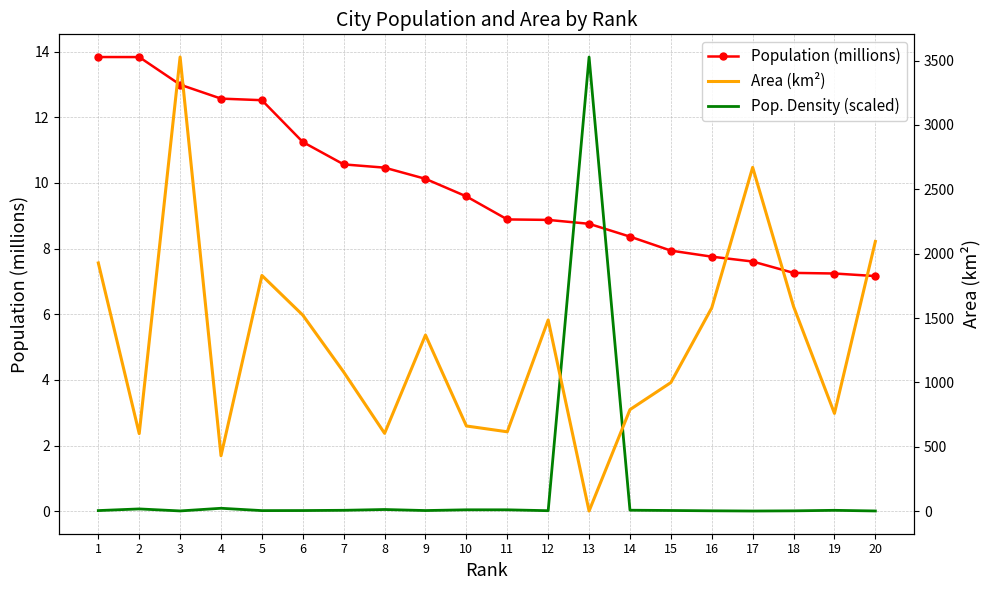

After their last crossing, which series has the higher values: Population (millions) or Pop. Density (scaled)?

Population (millions)